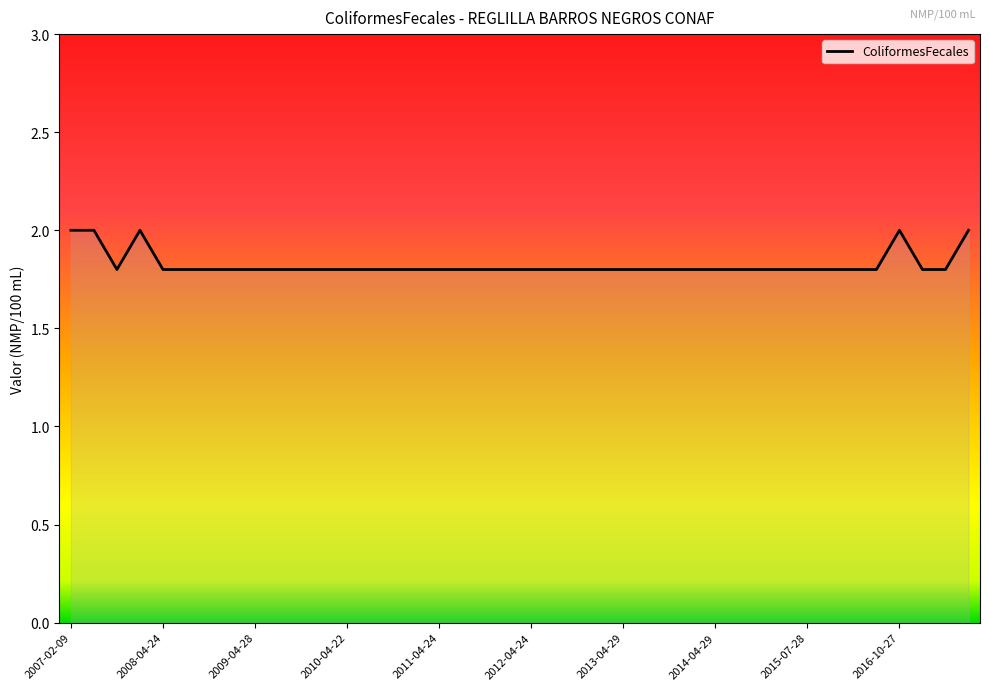

What is the difference between the second highest and second lowest values?

0.2